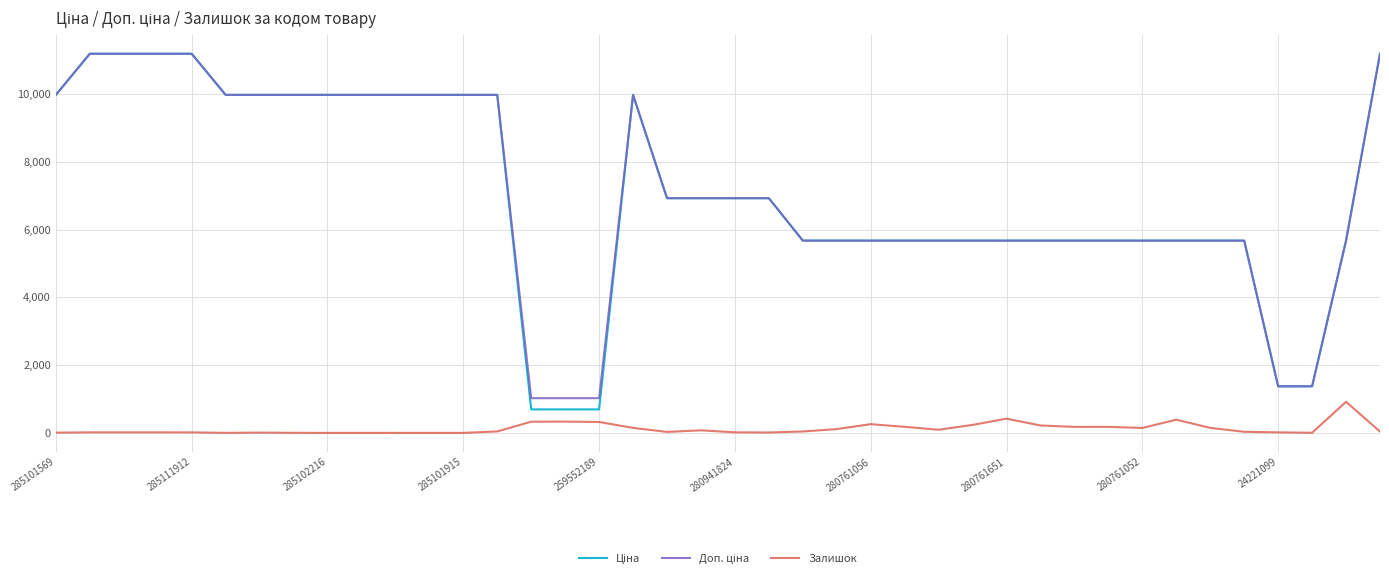

At which label is Ціна closest to 5940?

22